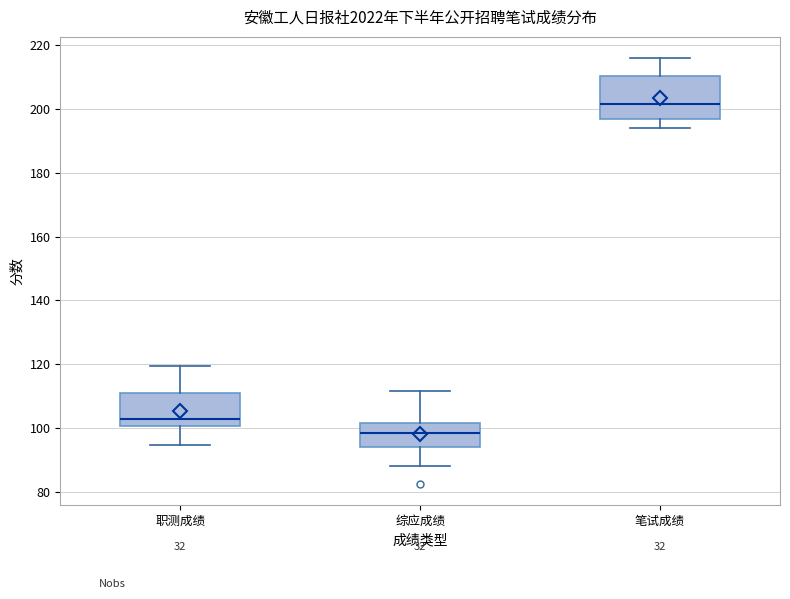

Which box has the highest median line?

笔试成绩